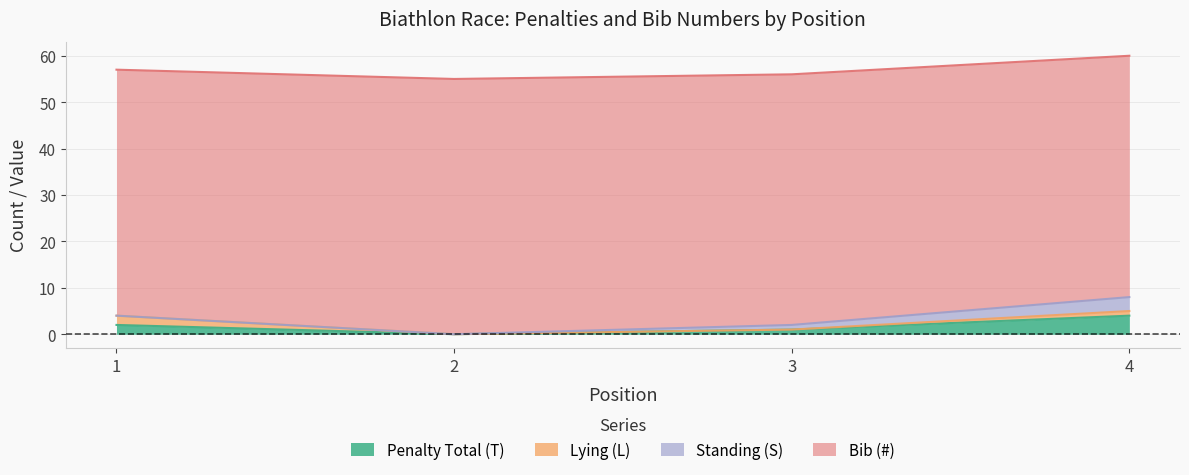

Is it true that Penalty Total (T) equals 3 at 2?

False